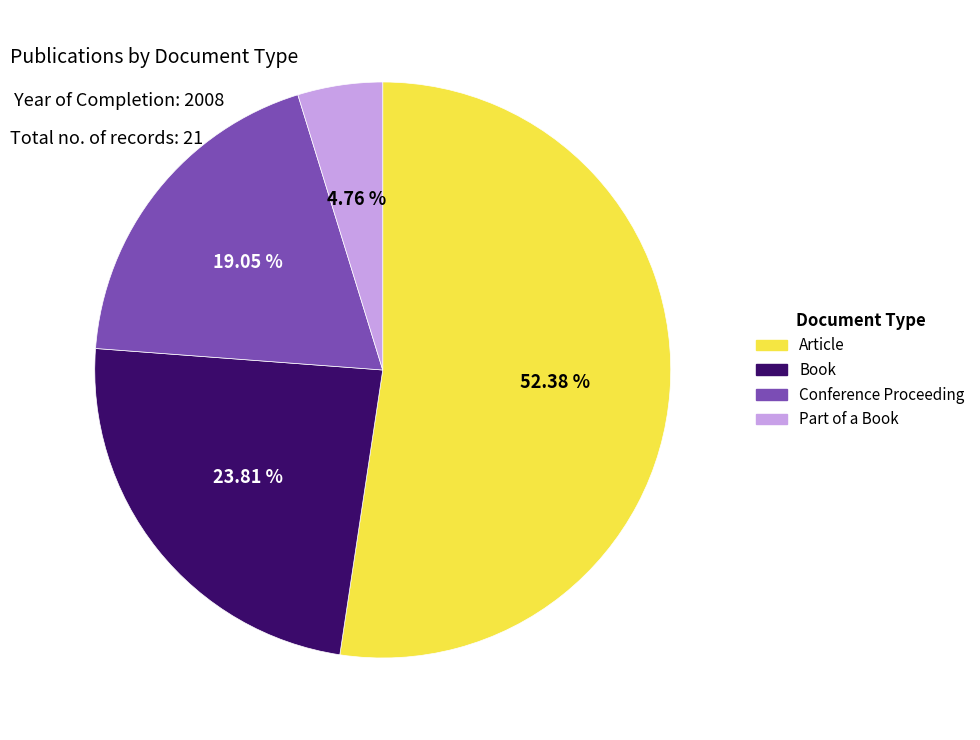

What percentage is NOT represented by Conference Proceeding?

81.0%